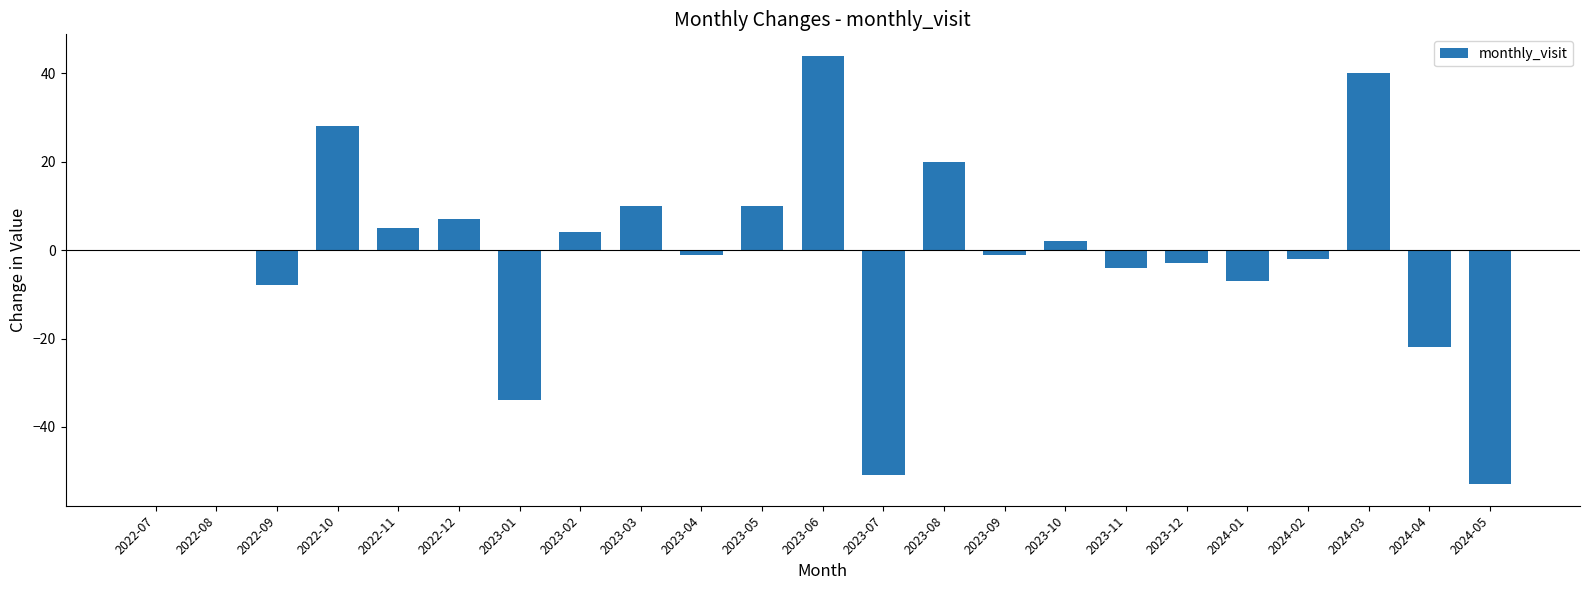

Are the bars horizontal?

No